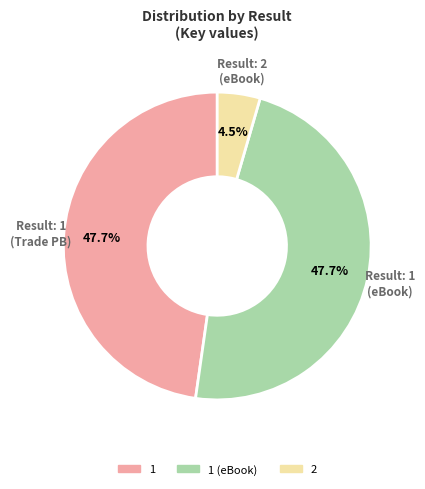

True or false: 1 accounts for 48% of the total.

True